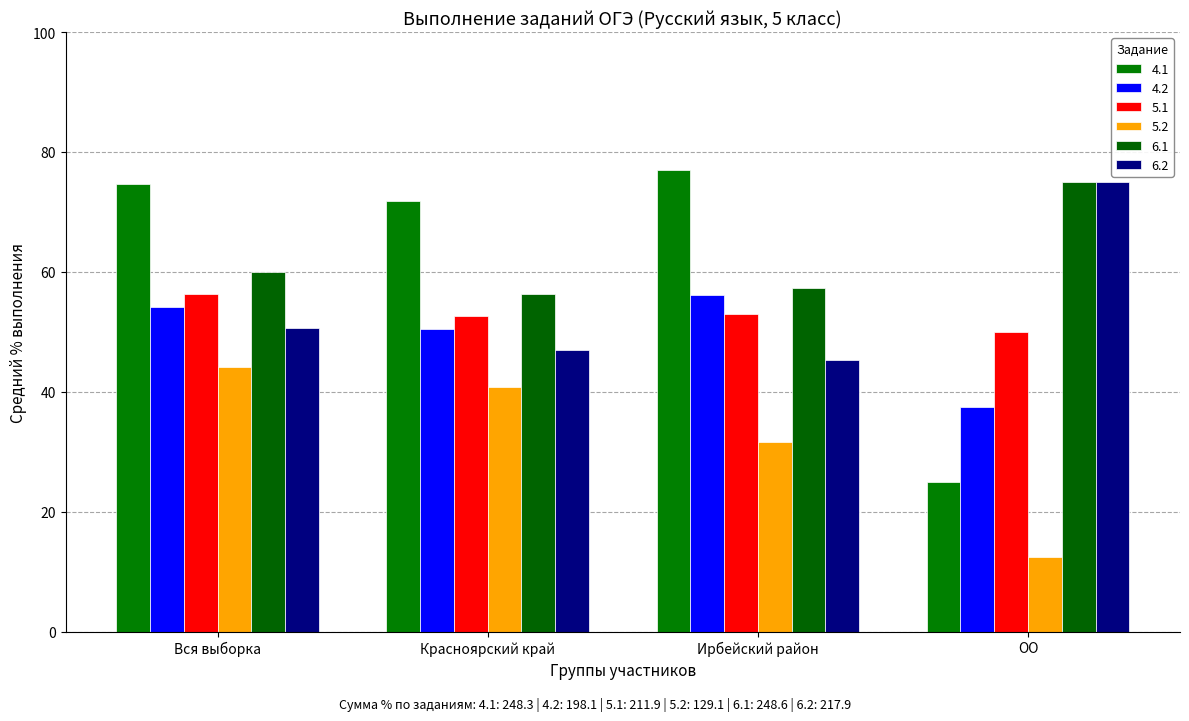

What is the label of the 2nd bar from the right?

Ирбейский район